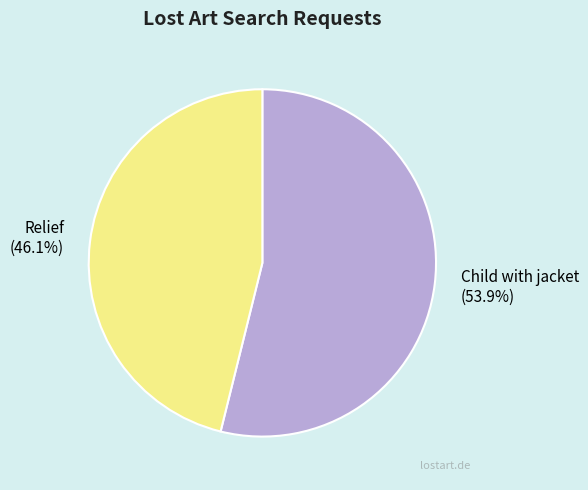

What is the majority slice?

Child with jacket